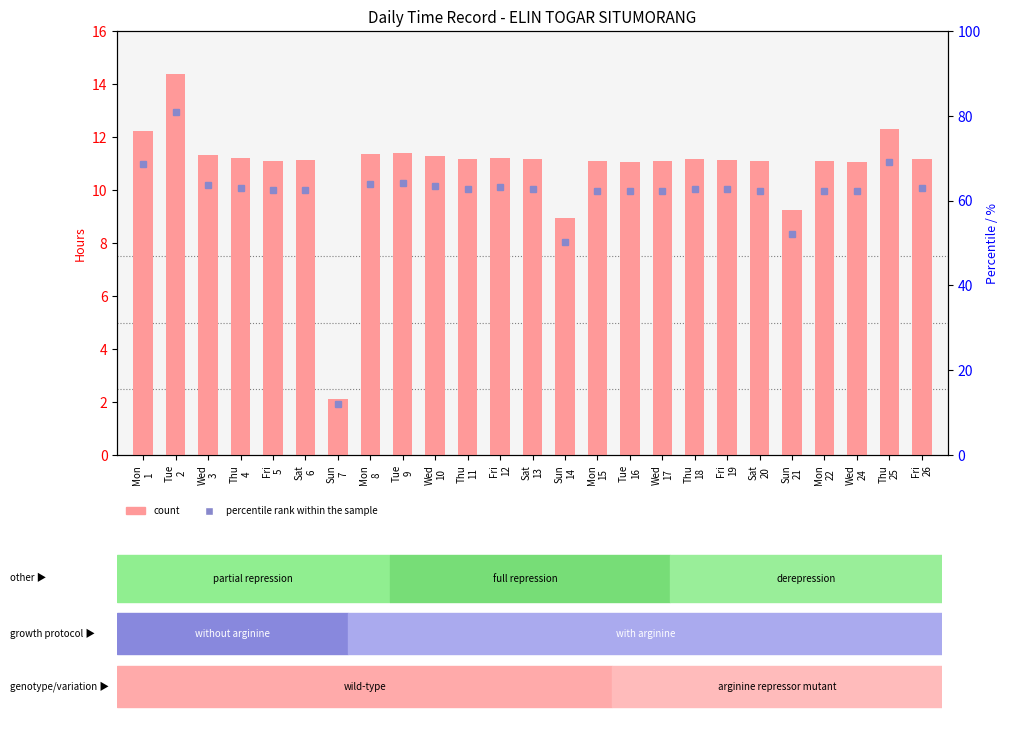

What is the sum of all values?

271.6